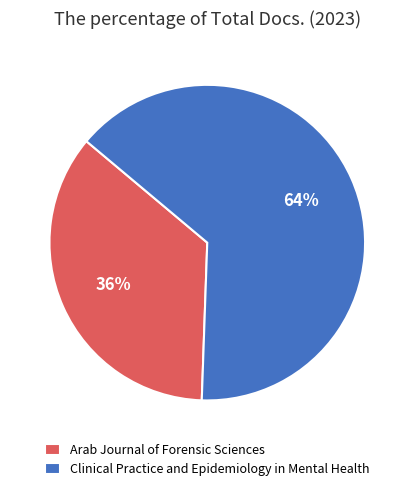

Is the sum of Arab Journal of Forensic Sciences and Clinical Practice and Epidemiology in Mental Health greater than half?

Yes